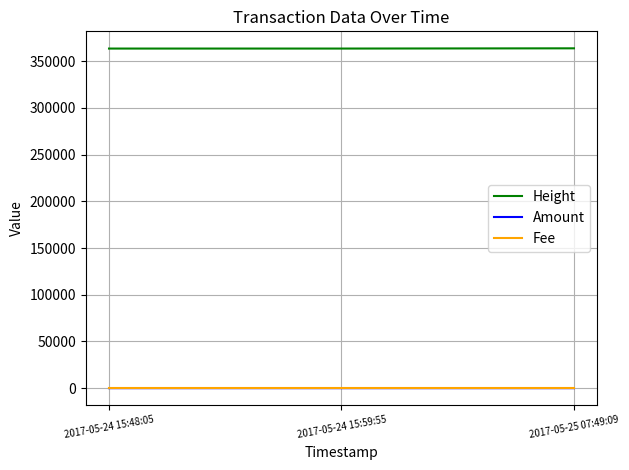

How many values in the Height series are below 363490?

1